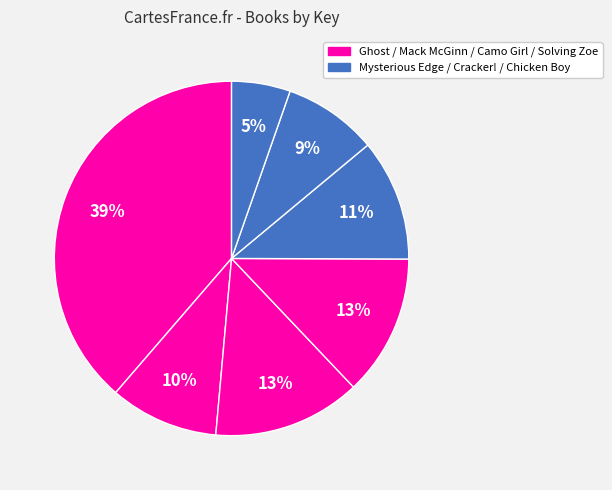

How many segments does this pie chart have?

7